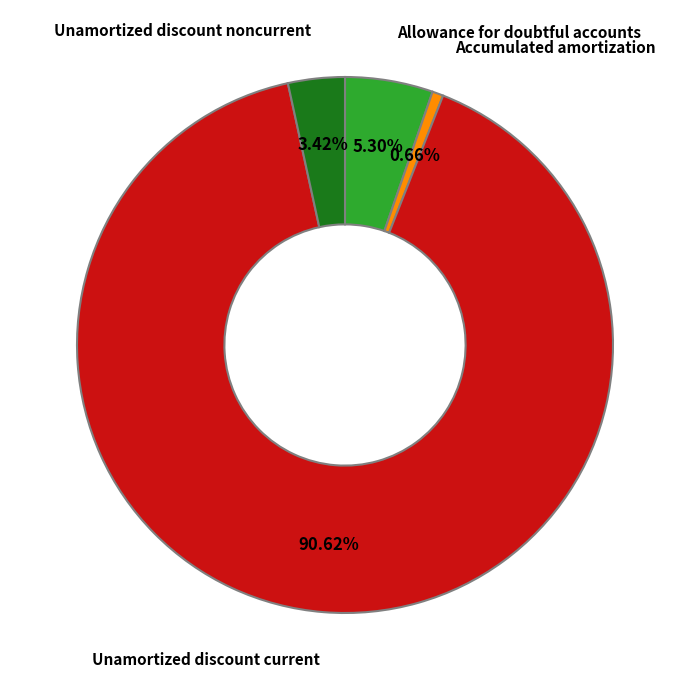

Is there any slice that represents more than half of the pie?

Yes